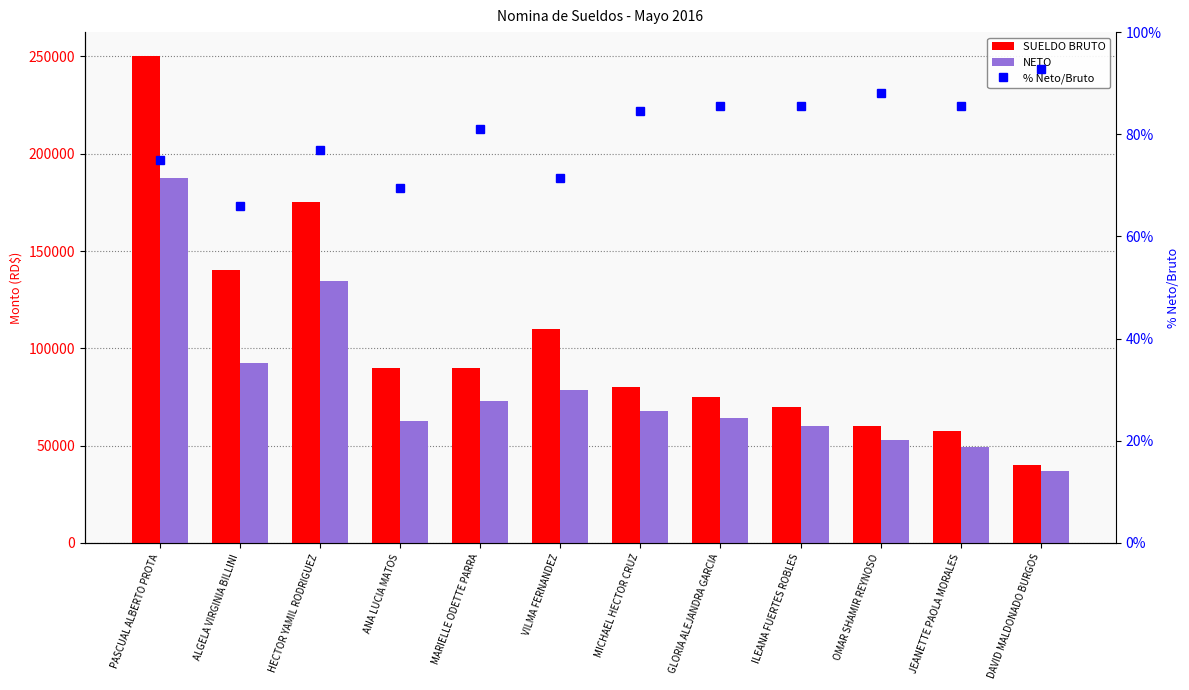

List the series in order of their peak value, lowest first.

% Neto/Bruto, NETO, SUELDO BRUTO